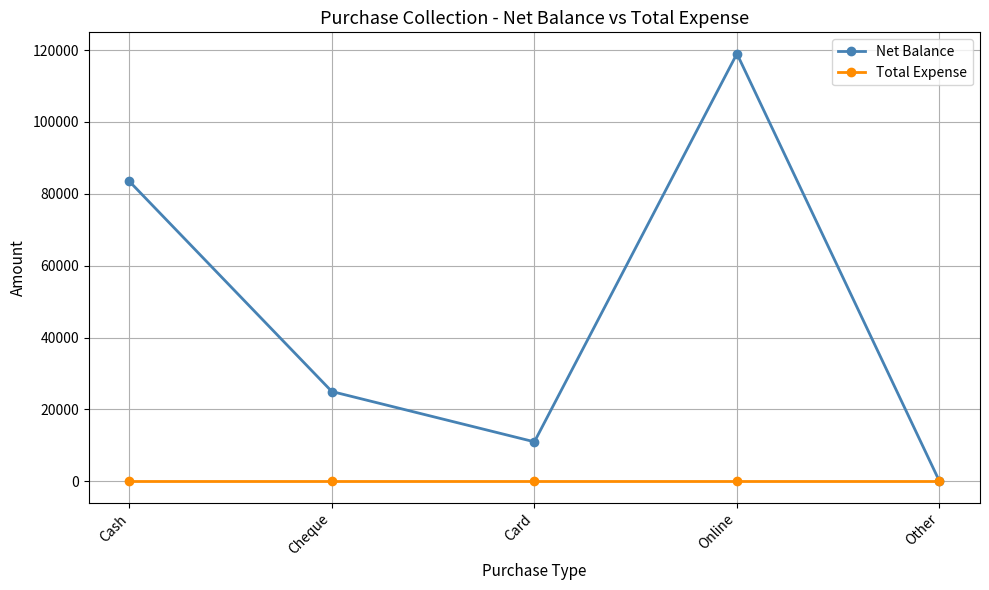

Between Cash and Card, which series saw the biggest shift?

Net Balance